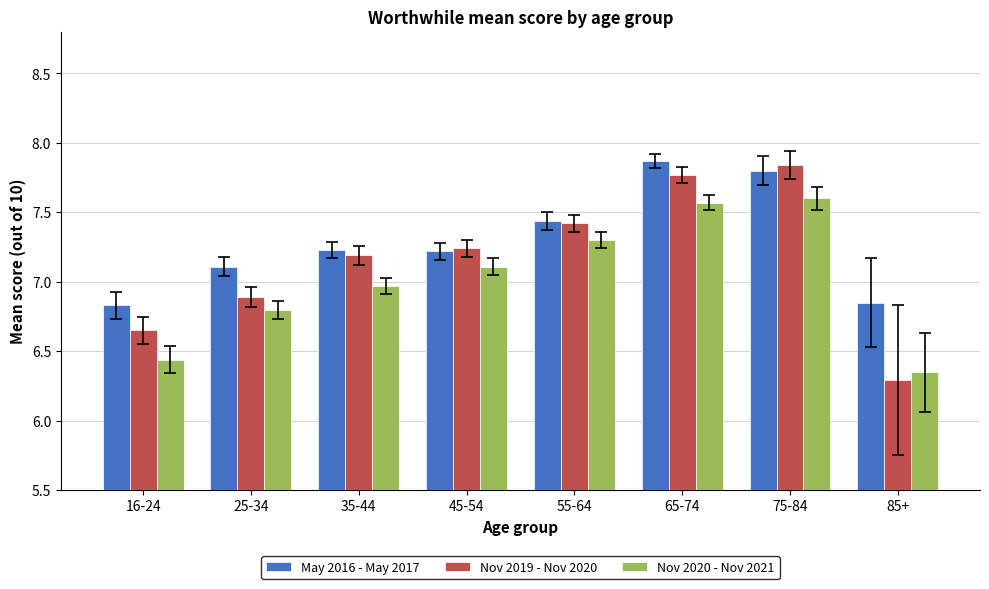

What are all the series names shown in the legend?

May 2016 - May 2017, Nov 2019 - Nov 2020, Nov 2020 - Nov 2021